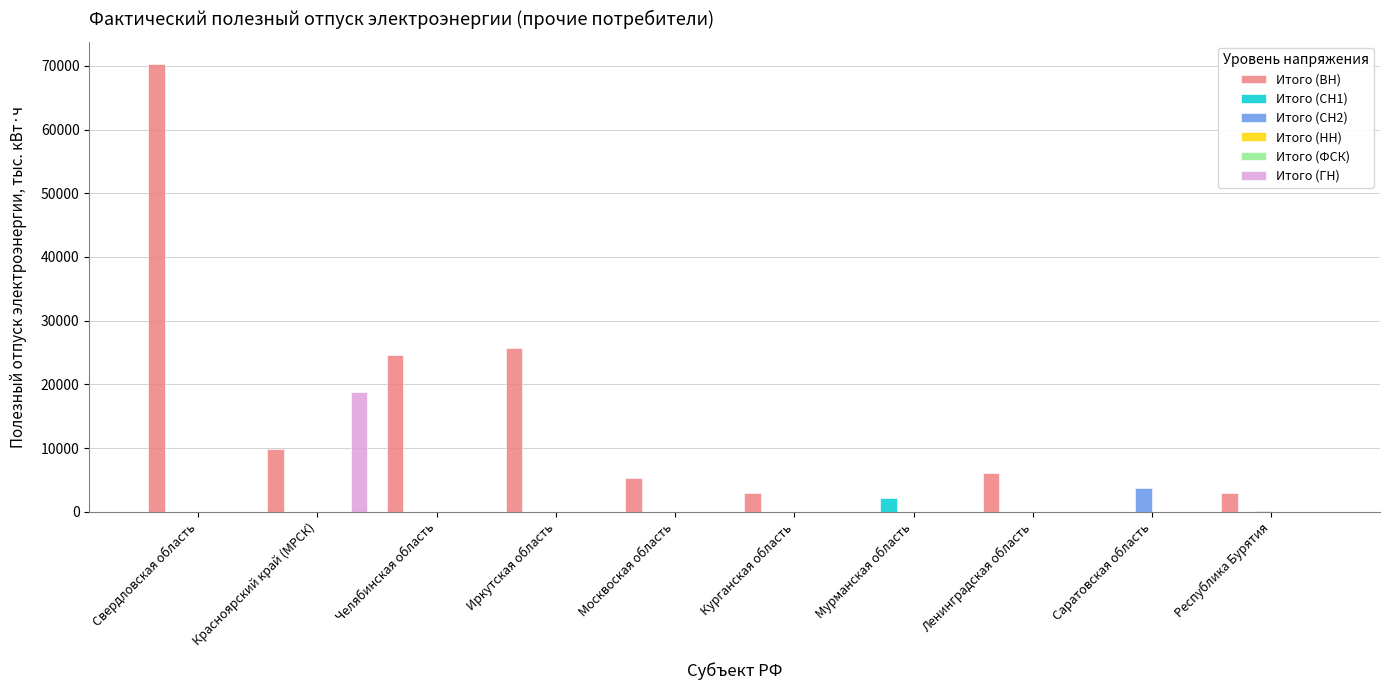

Which series has the widest spread of values?

Итого (ВН)